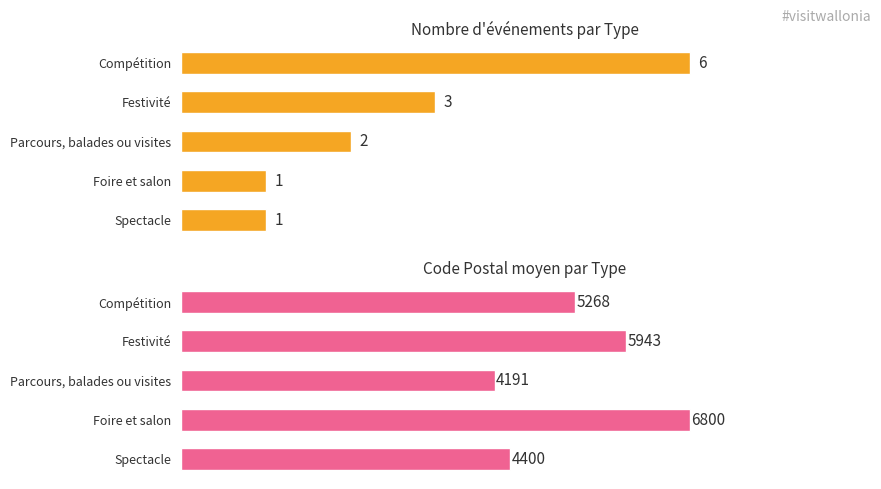

At how many categories does at least one series exceed 4366?

4